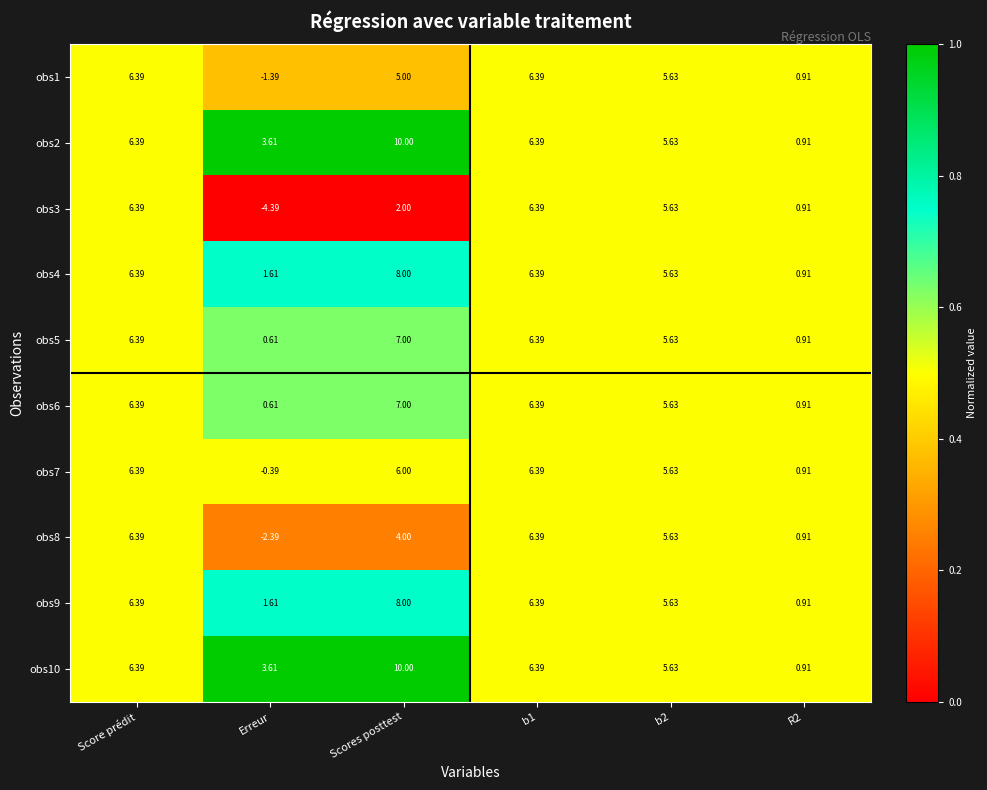

Where does the obs1 series first go above 5?

Score prédit